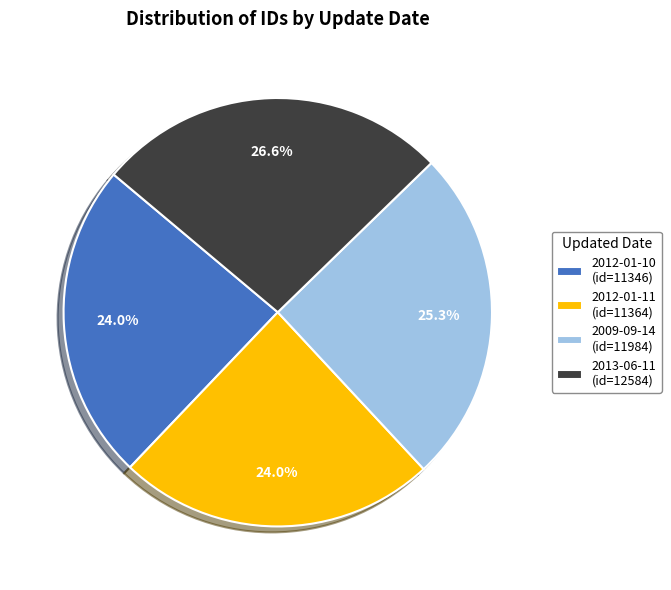

To the nearest percent, what percentage of the pie is 2009-09-14?

25%